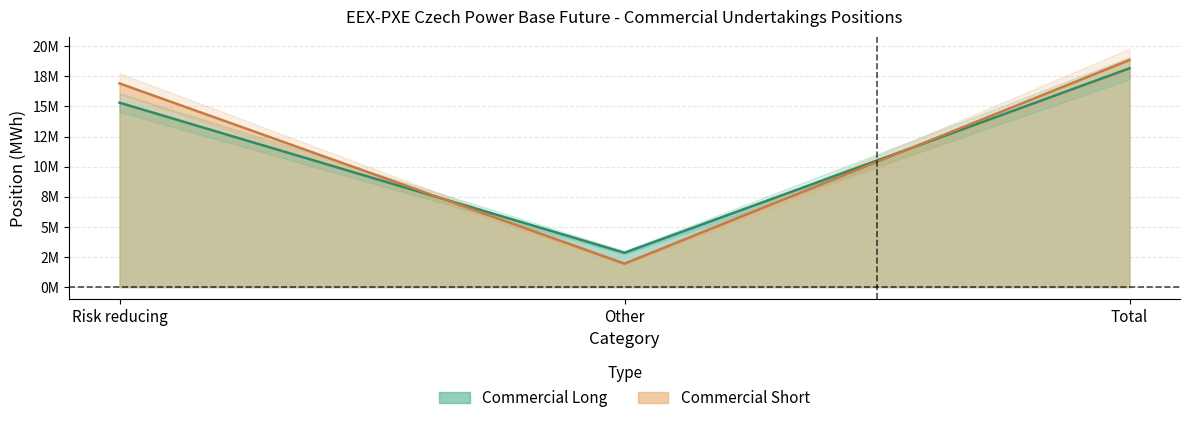

What is the value of the Commercial Short point at the 1st from the left?

16913160